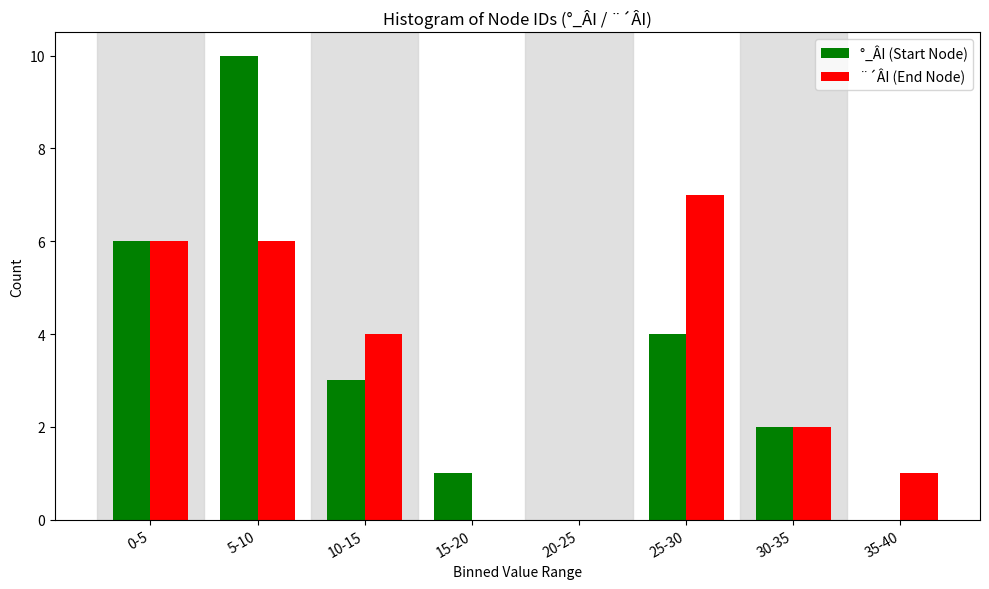

Reading left to right, what are all the values shown in this chart?

°_ÂI (Start Node): 0-5=6	5-10=10	10-15=3	15-20=1	20-25=0	25-30=4	30-35=2	35-40=0
¨´ÂI (End Node): 0-5=6	5-10=6	10-15=4	15-20=0	20-25=0	25-30=7	30-35=2	35-40=1